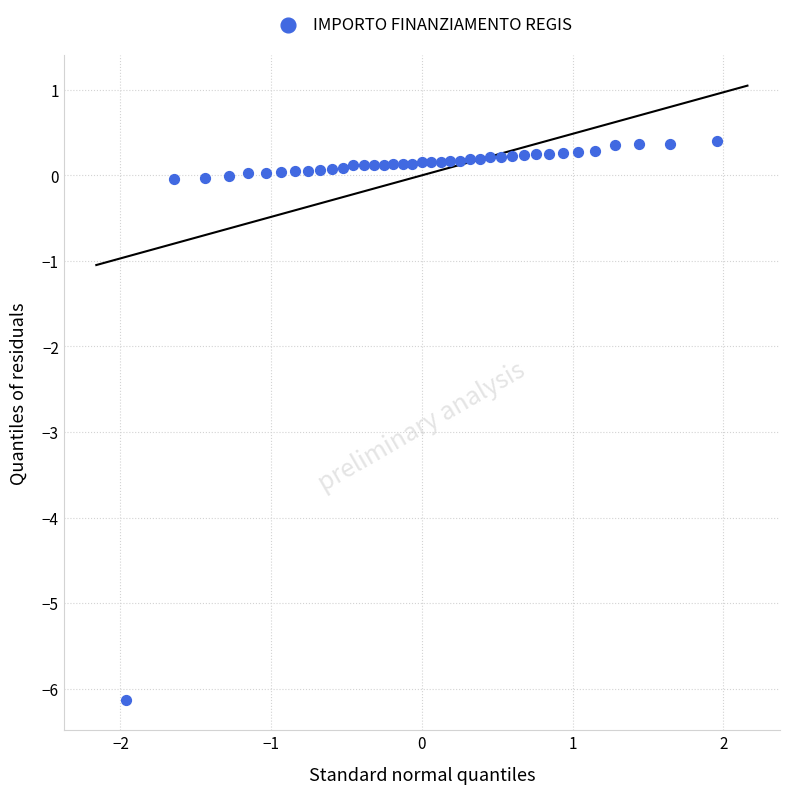

What is the range of X values (max minus min)?

3.9